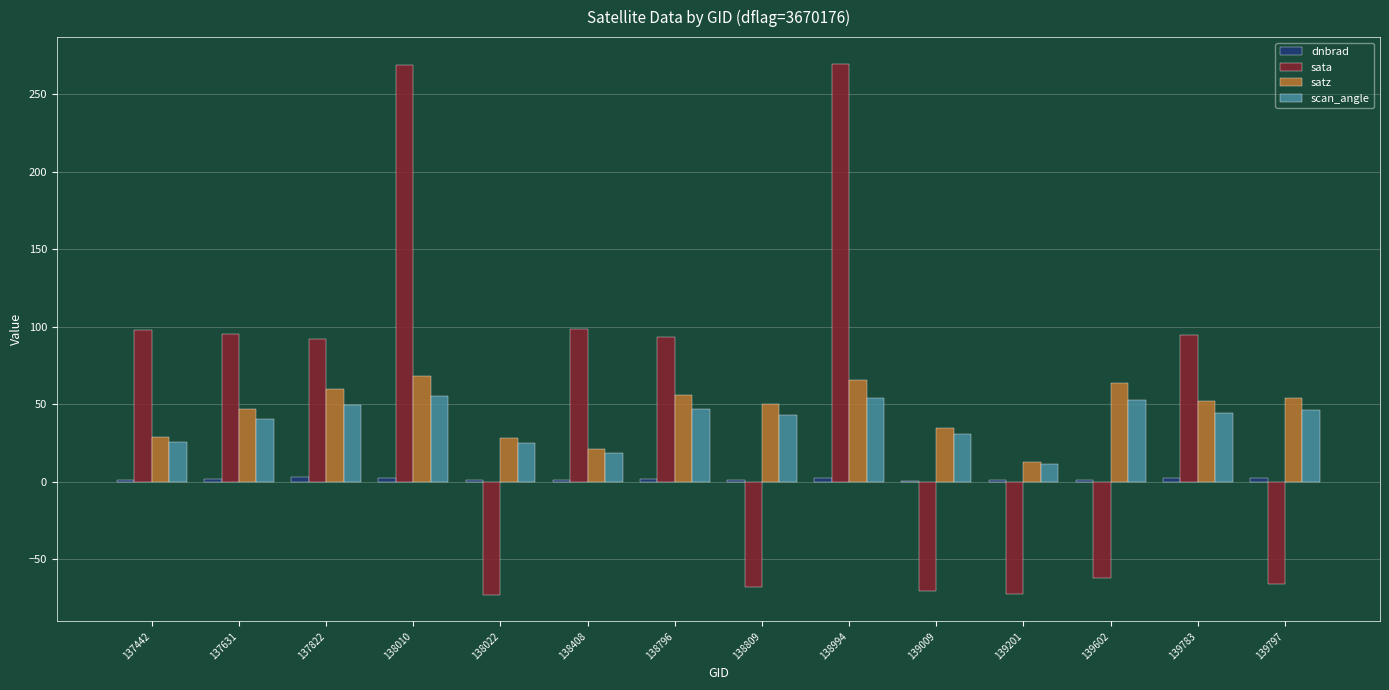

At which label does sata first exceed 93?

137442